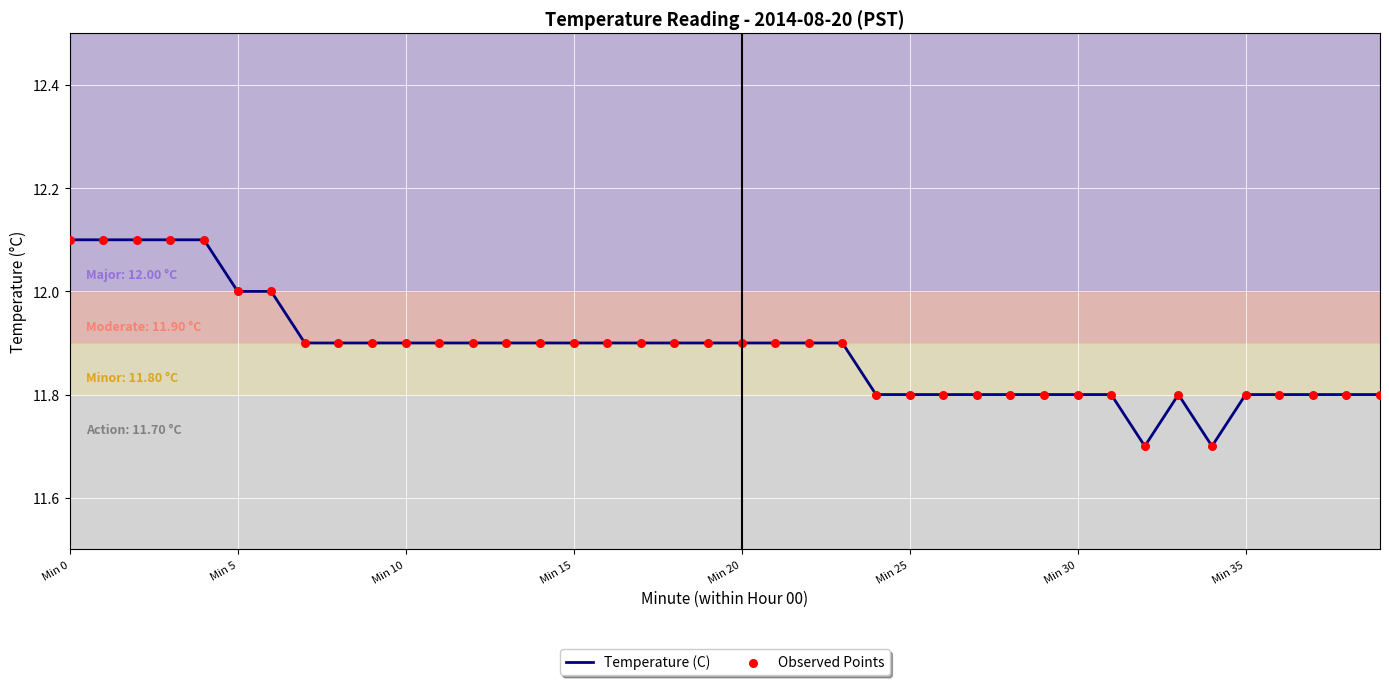

What is the smallest value displayed?

11.7